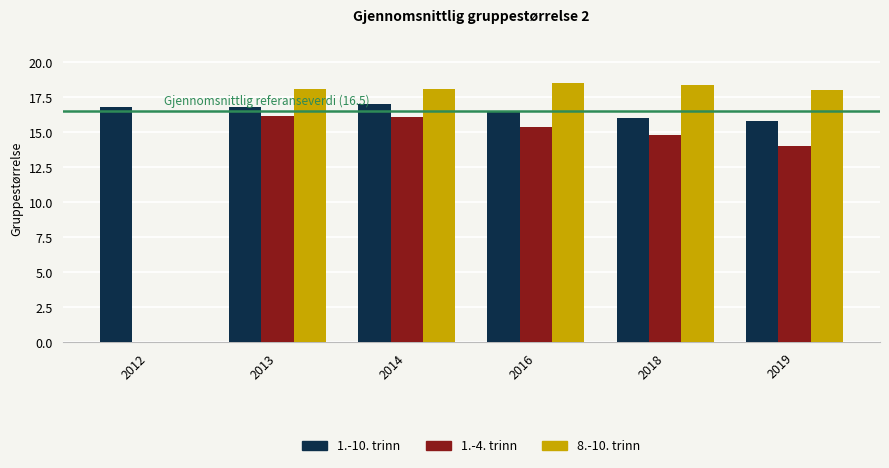

What is the difference between the 1.-4. trinn values at 2019 and 2018?

0.8